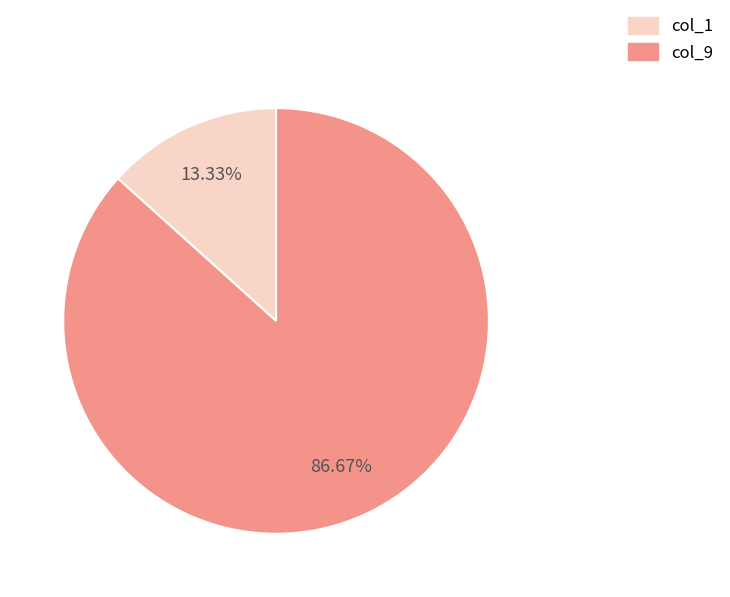

Do col_9 and col_1 together represent more than half of the pie?

Yes